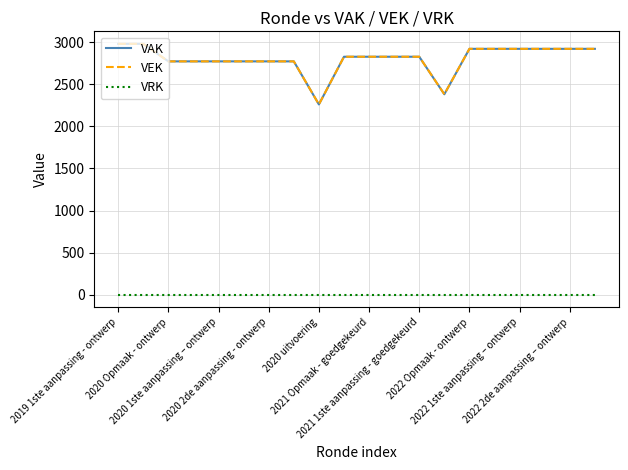

What are all the series names shown in the legend?

VAK, VEK, VRK